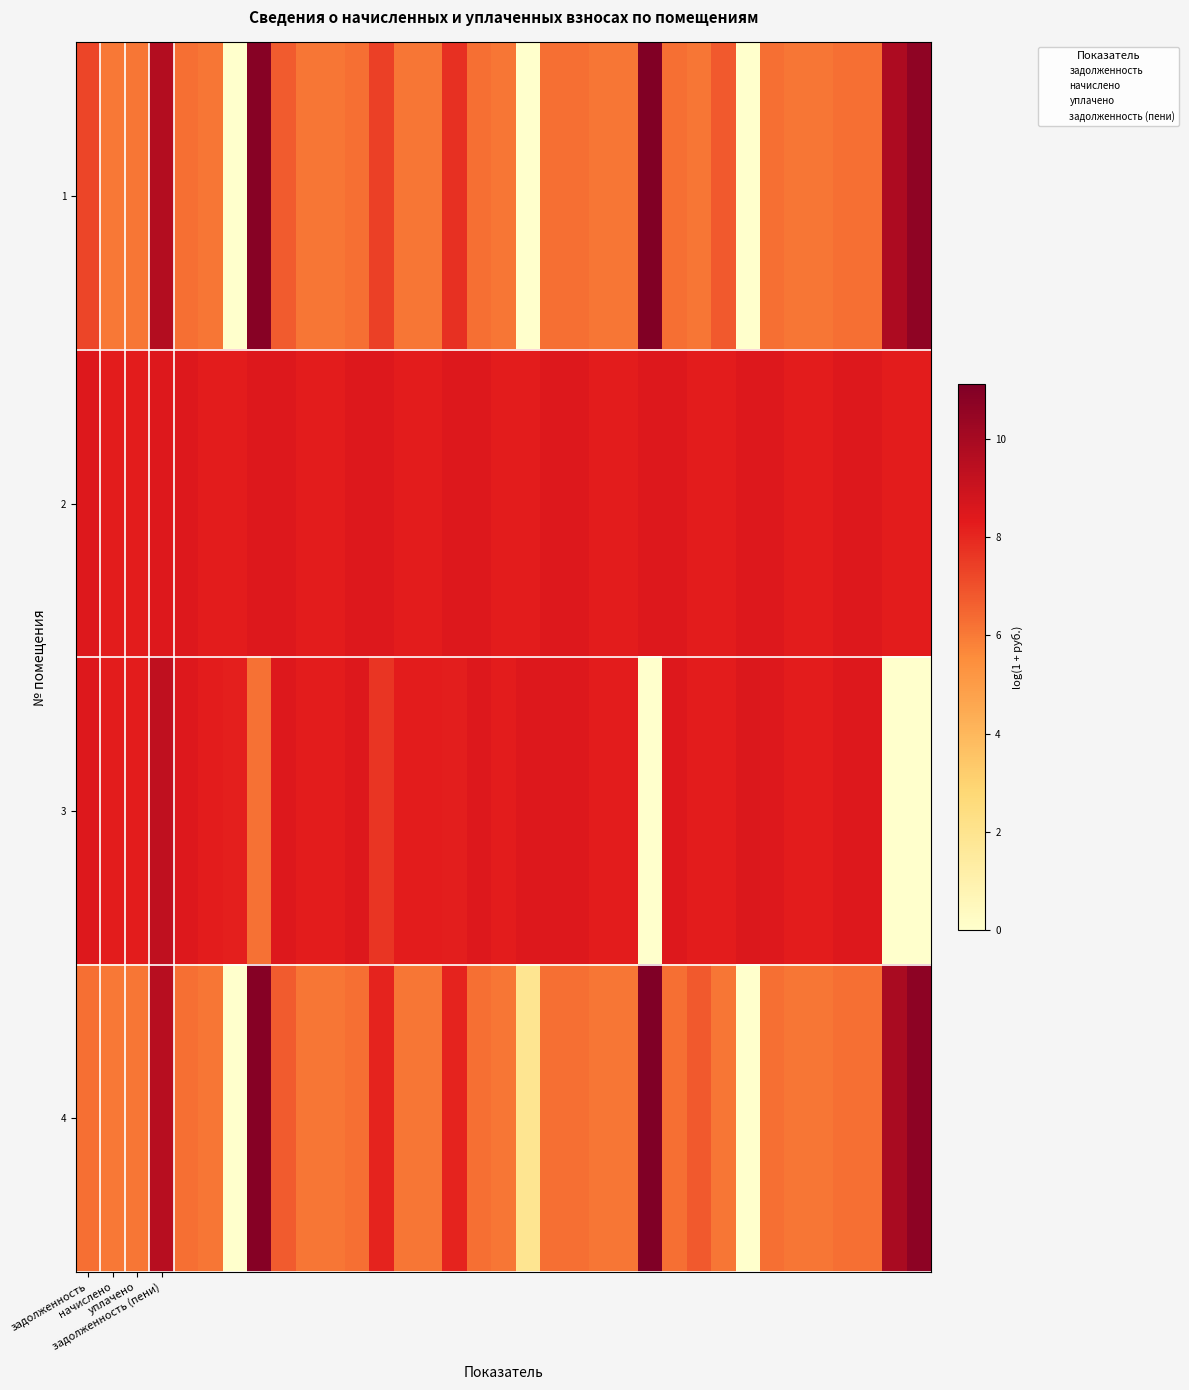

At how many categories does at least one series exceed 7?

35